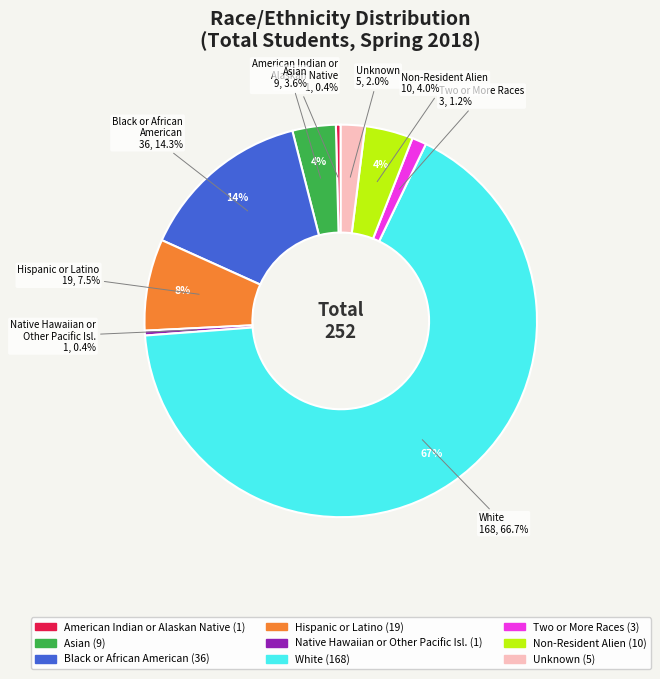

To the nearest percent, what is the difference between the Hispanic or Latino and Black or African
American slice percentages?

7%